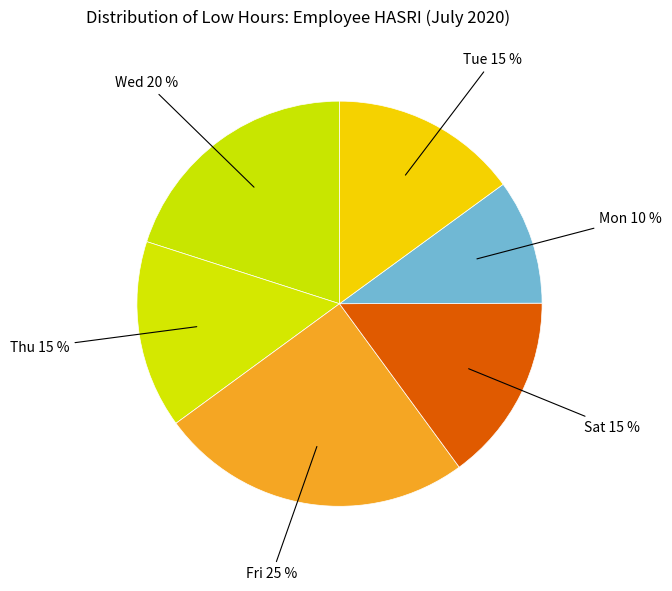

How many segments does this pie chart have?

6